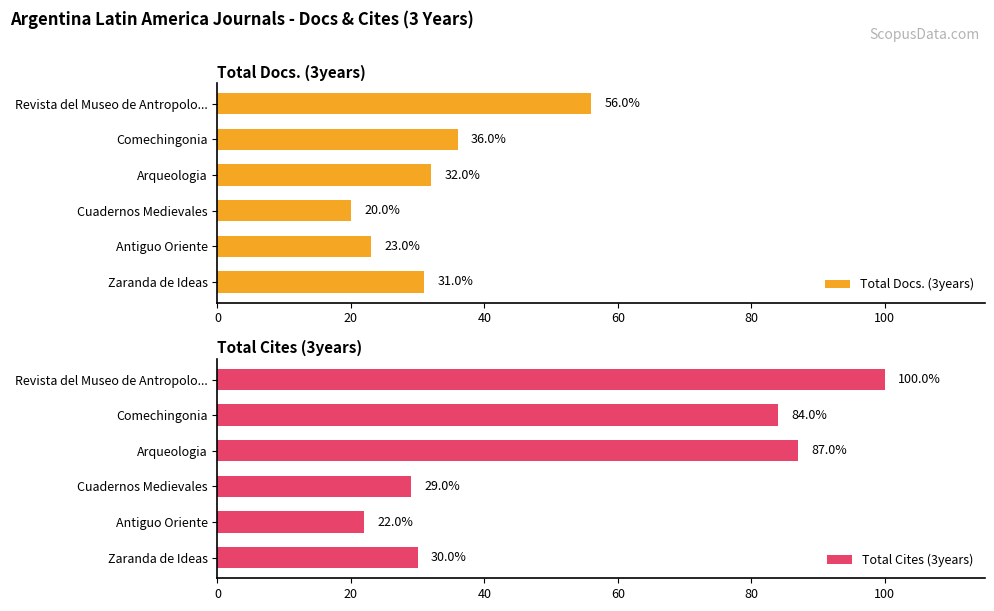

The Total Cites (3years) series shows 50 at Comechingonia. True or false?

False